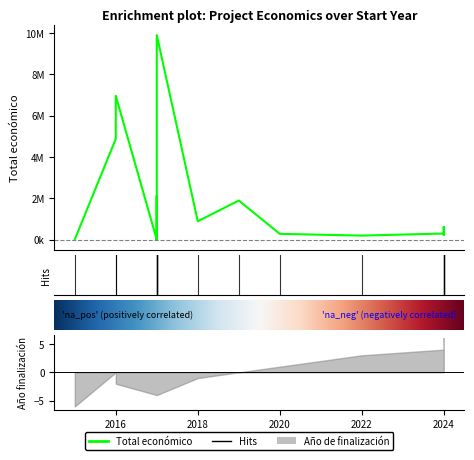

Does the chart have visible grid lines?

No